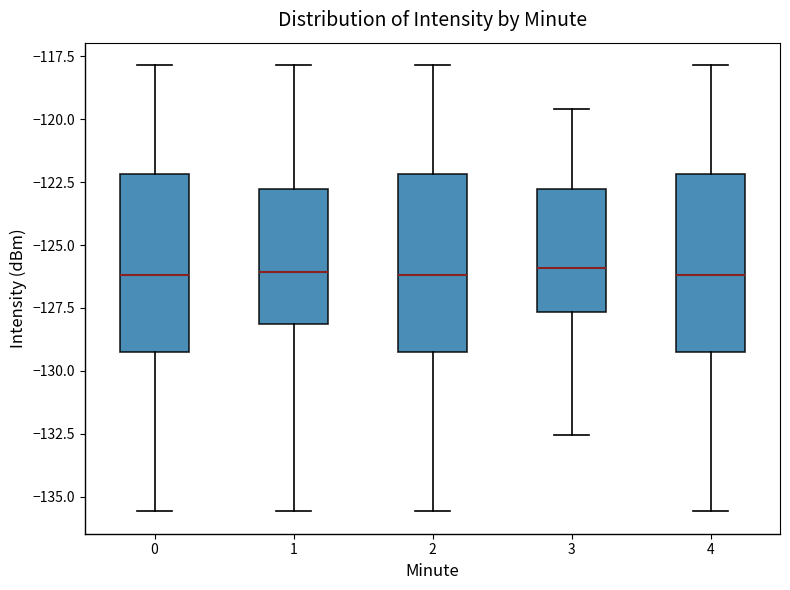

Where is the upper edge of the box at x = 1 on the y-axis? The values are not printed on the chart, so give them approximately, as read against the axis.

-123.0